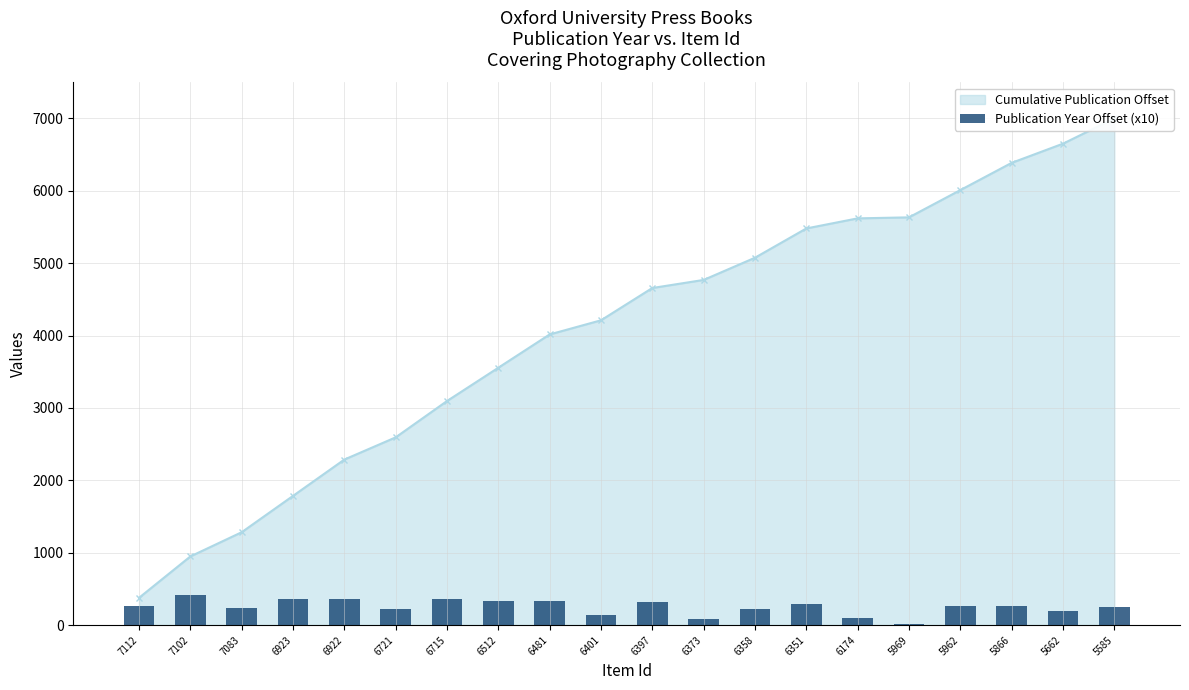

What is the average value?

251